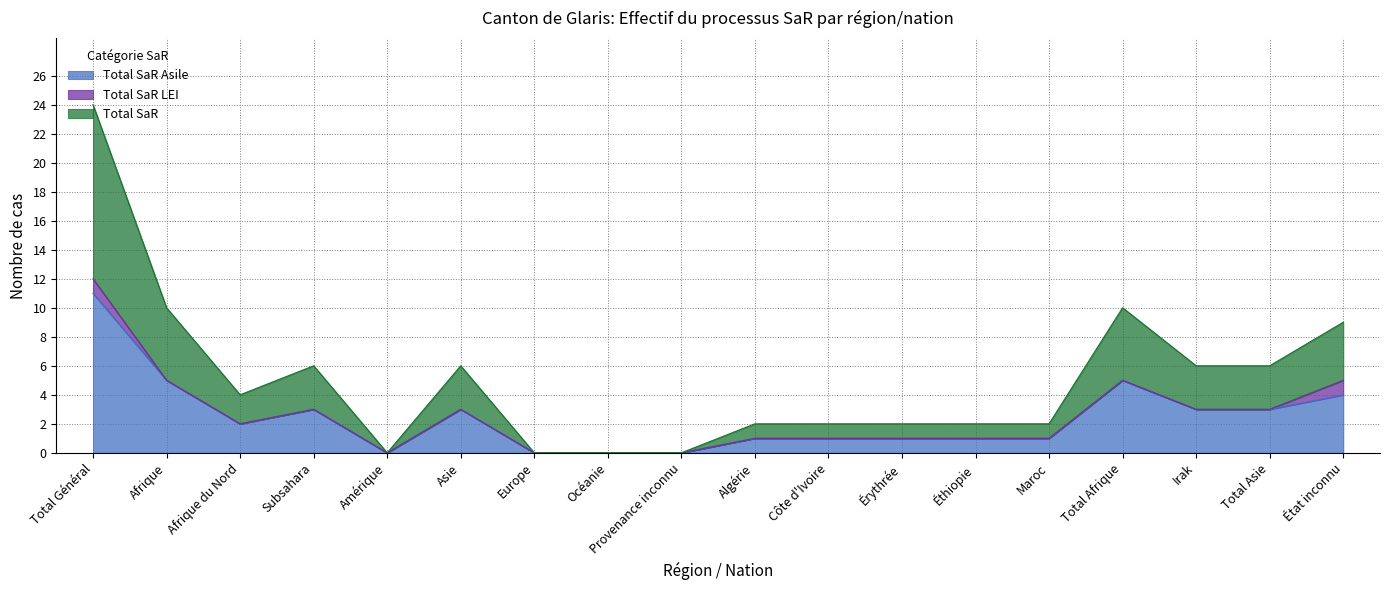

At which category is the sum across all series the highest?

Total Général